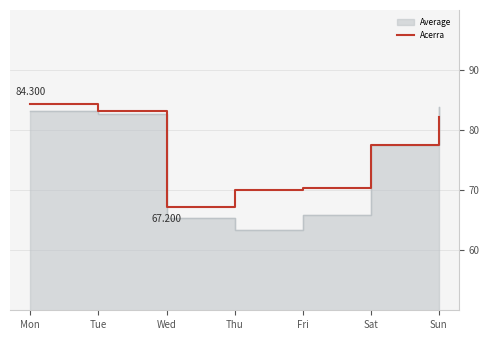

Reading right to left, list all the values displayed in this chart.

82.2	77.5	70.3	70.0	67.2	83.2	84.3